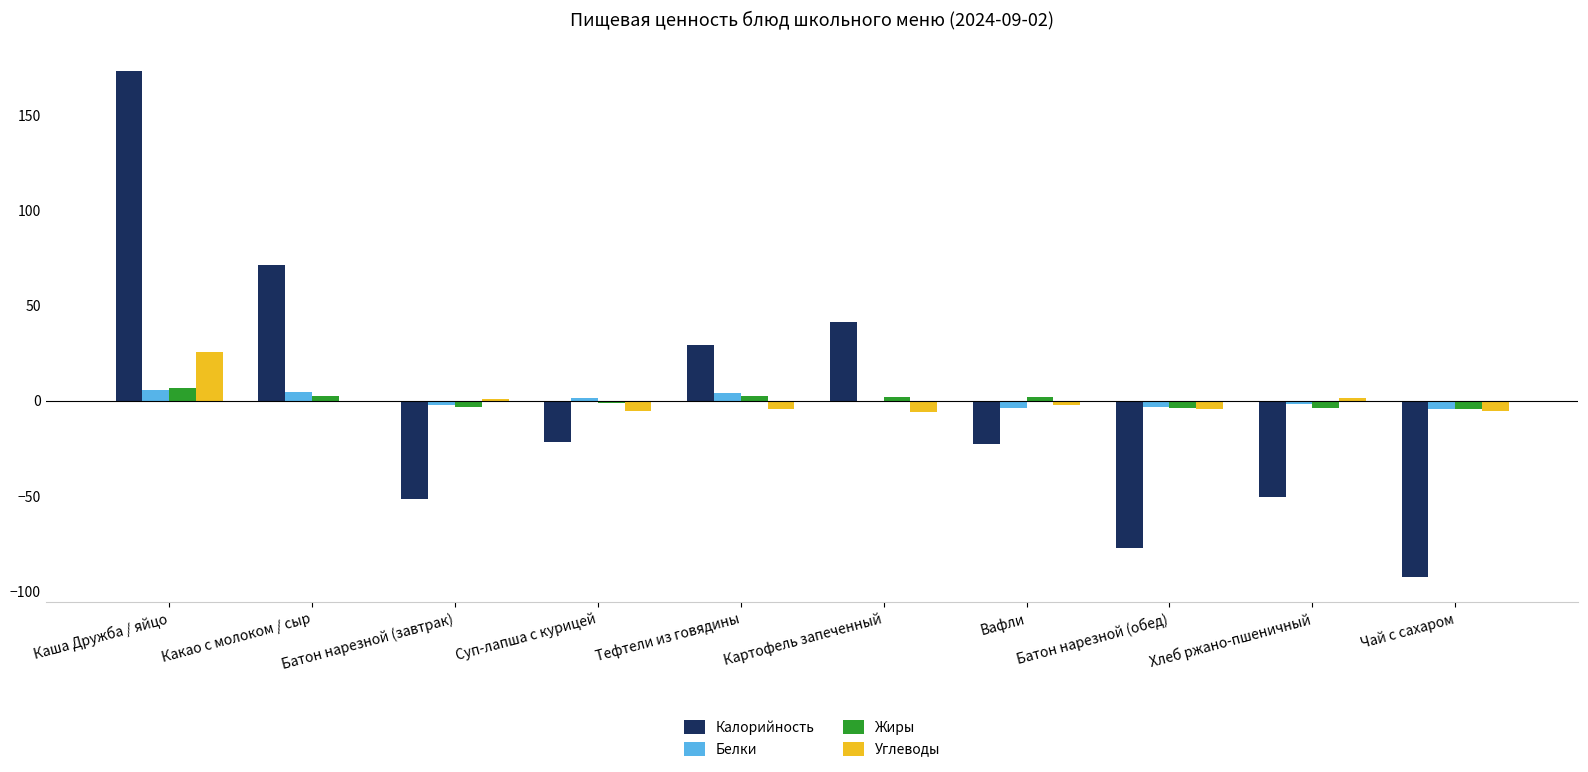

What is the maximum value shown in the chart?

173.5